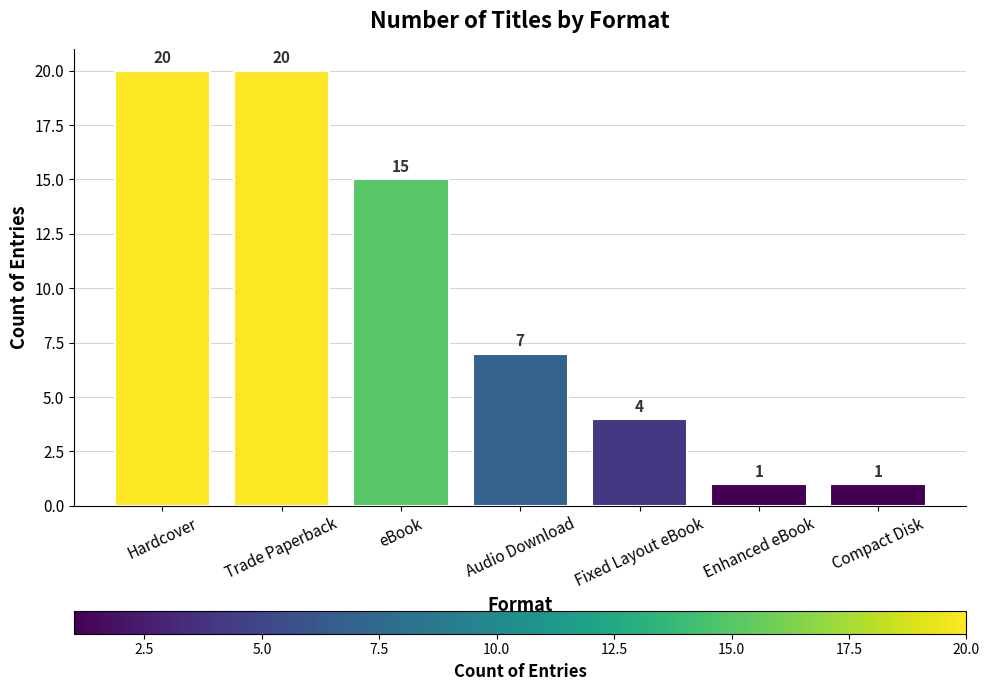

How many bars are there in total?

7